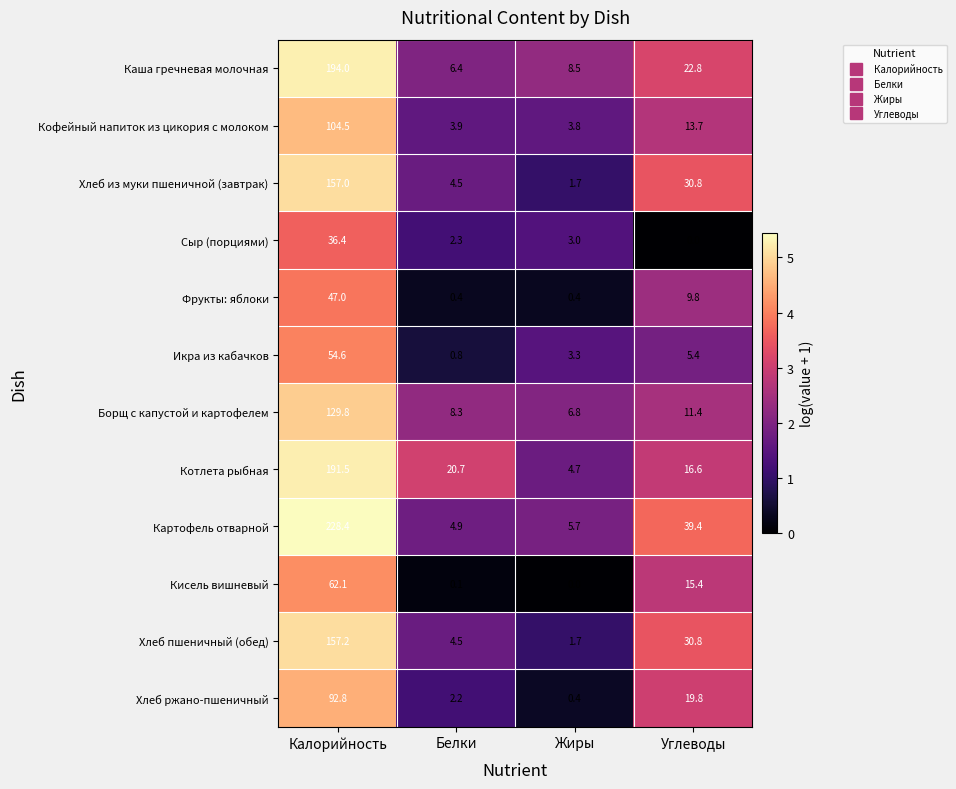

Read the Хлеб ржано-пшеничный value at Углеводы.

19.8